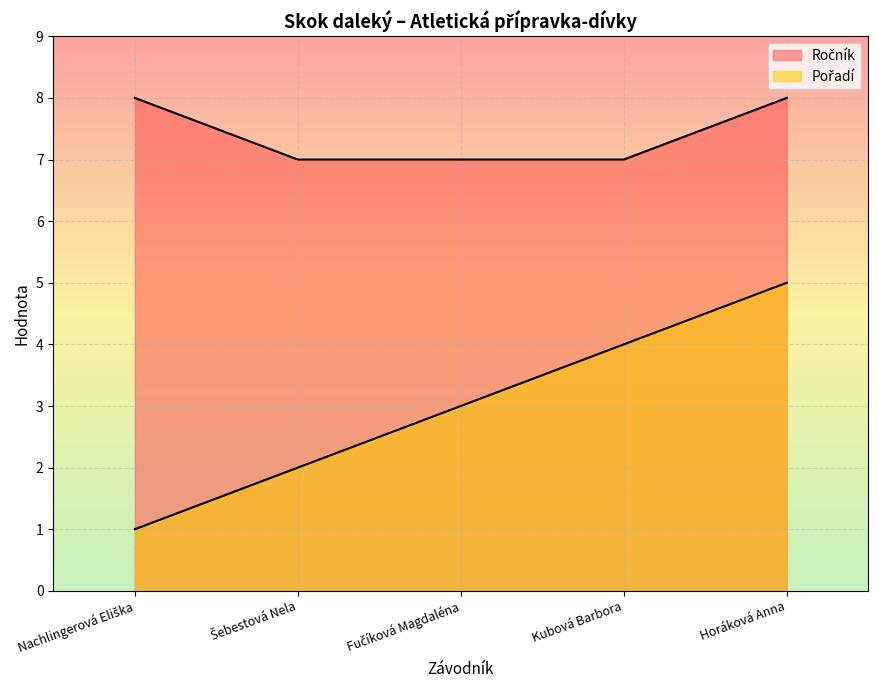

Count the Ročník values in the range 7 to 8.

5